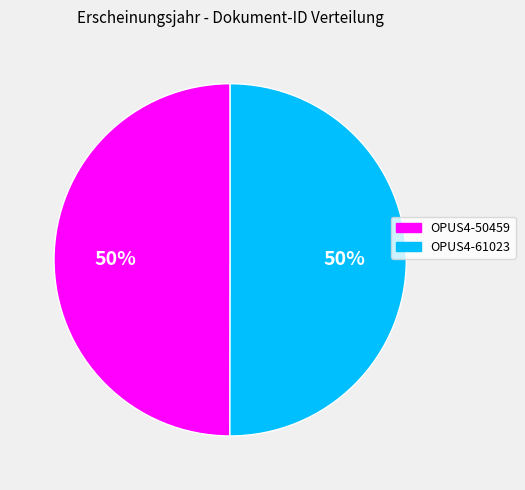

What is the ratio of the value at OPUS4-50459 to the value at OPUS4-61023?

1.0